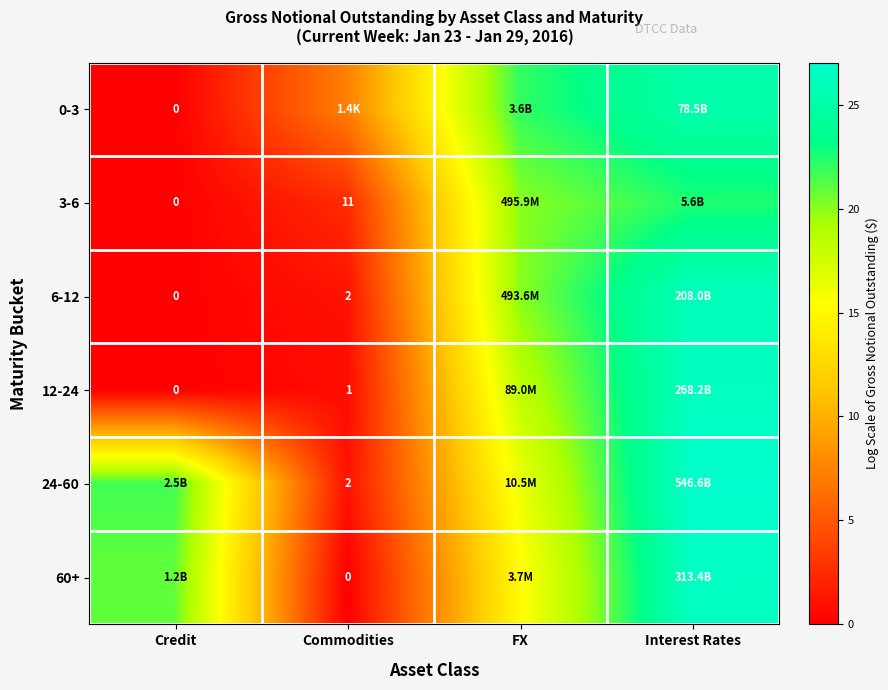

At which label does 24-60 reach its peak?

Interest Rates